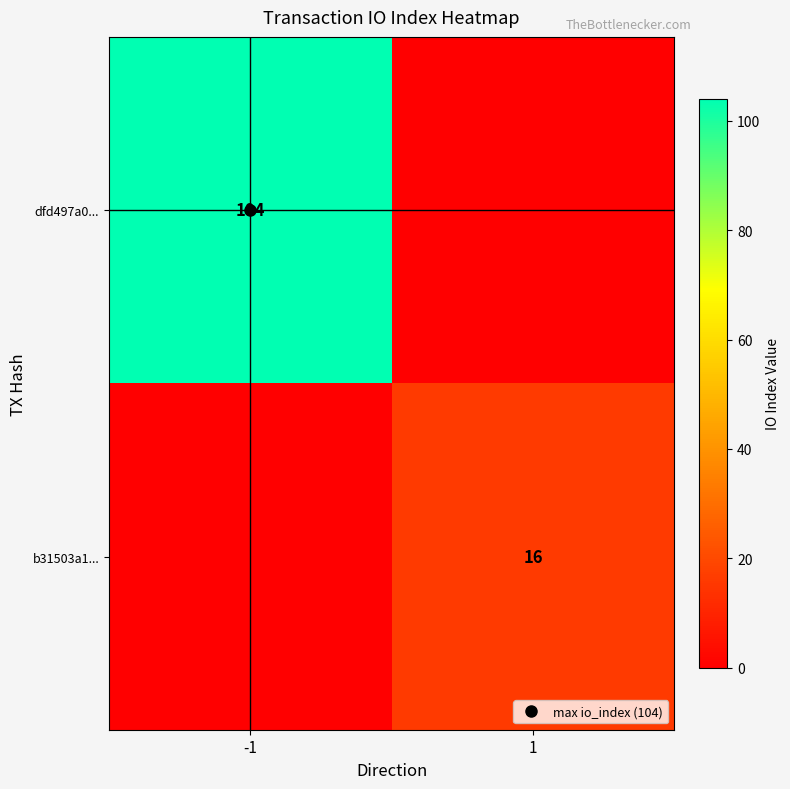

Which series has the largest total across all categories?

dfd497a0...